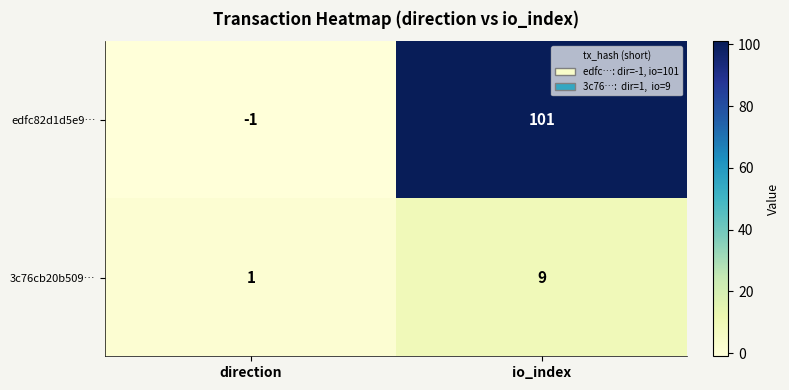

True or false: edfc82d1d5e9… has a value of 101 at io_index.

True